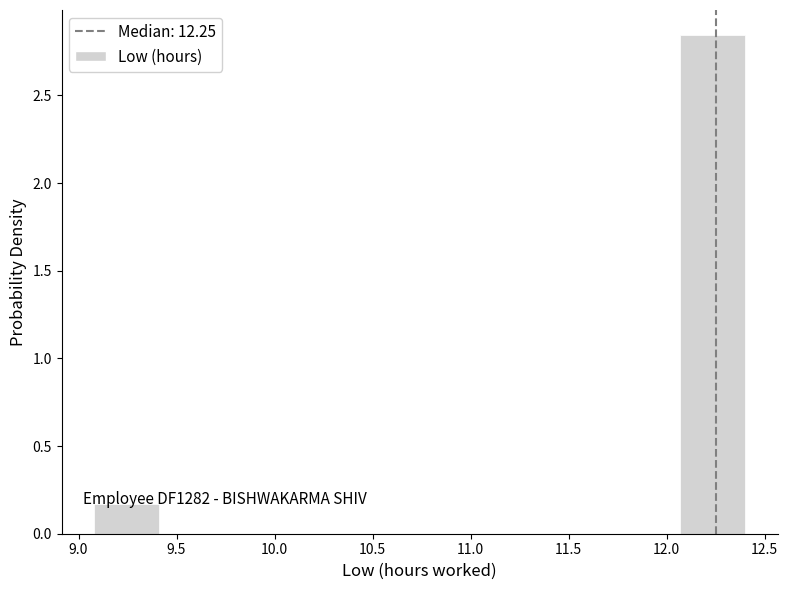

Over which range of the x-axis is the bar tallest?

12.05 to 12.40